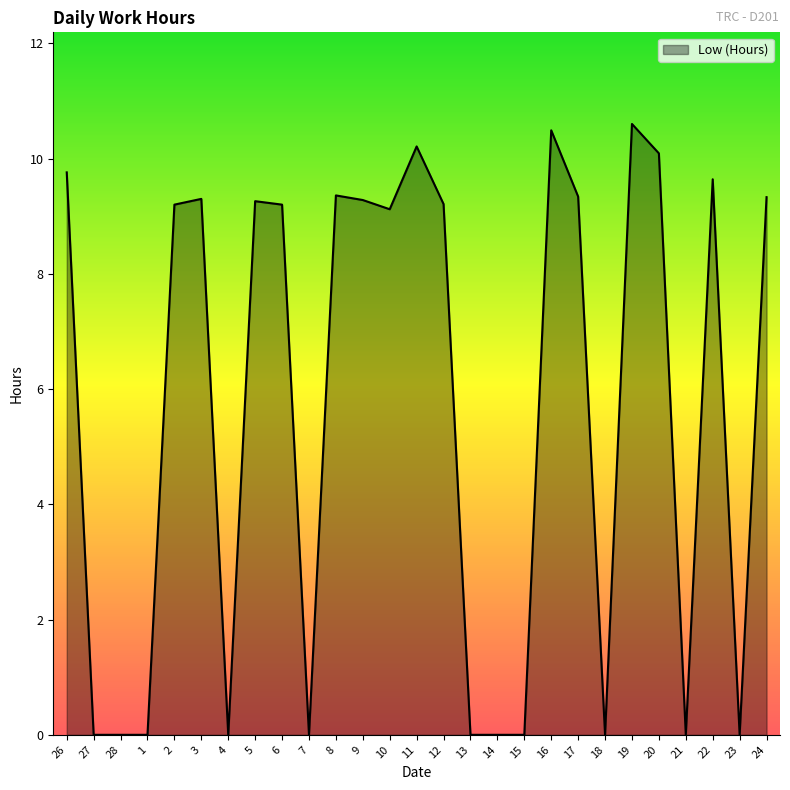

Where does the data first go above 9?

26